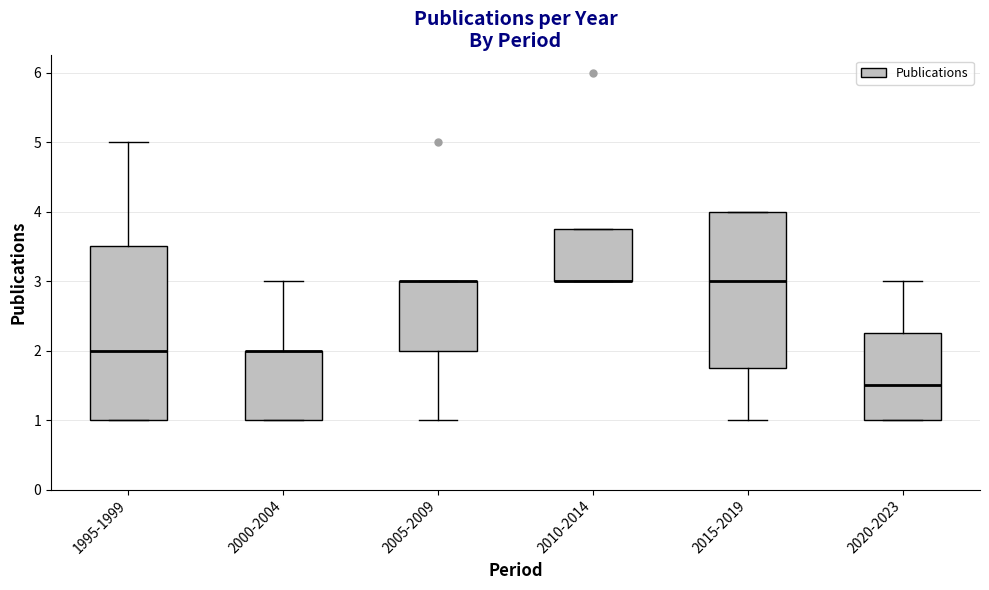

Reading left to right, read every box against the y-axis: the position of its median line, the range the box covers, and the ends of its whiskers. The values are not printed on the chart, so give them approximately, as read against the axis.

1995-1999: median 2.0, box 1.0 to 3.5, whiskers 1.0 to 5.0
2000-2004: median 2.0 (drawn on the box's upper edge), box 1.0 to 2.0, whiskers 1.0 to 3.0
2005-2009: median 3.0 (drawn on the box's upper edge), box 2.0 to 3.0, whiskers 1.0 to 3.0
2010-2014: median 3.0 (drawn on the box's lower edge), box 3.0 to 3.8, whiskers 3.0 to 3.8
2015-2019: median 3.0, box 1.8 to 4.0, whiskers 1.0 to 4.0
2020-2023: median 1.5, box 1.0 to 2.3, whiskers 1.0 to 3.0